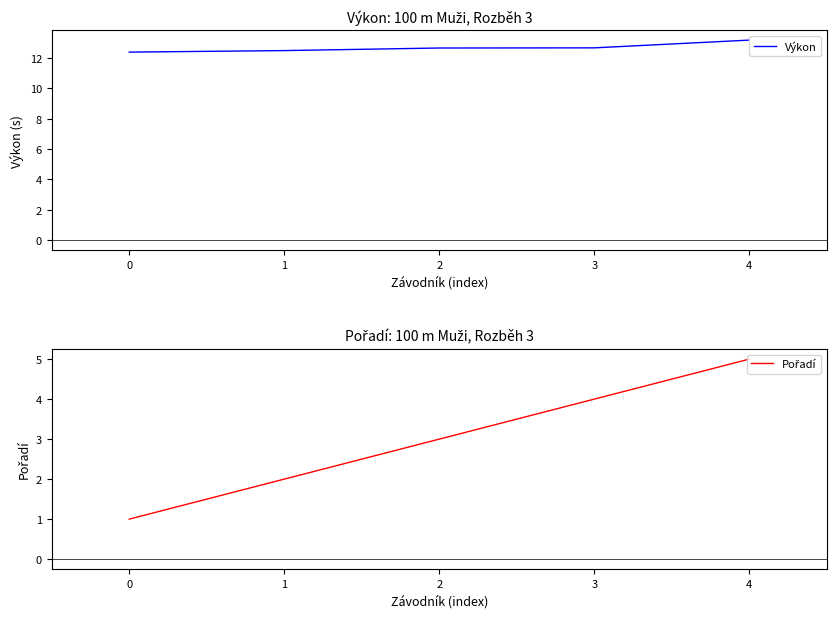

How many lines are shown in the chart?

2